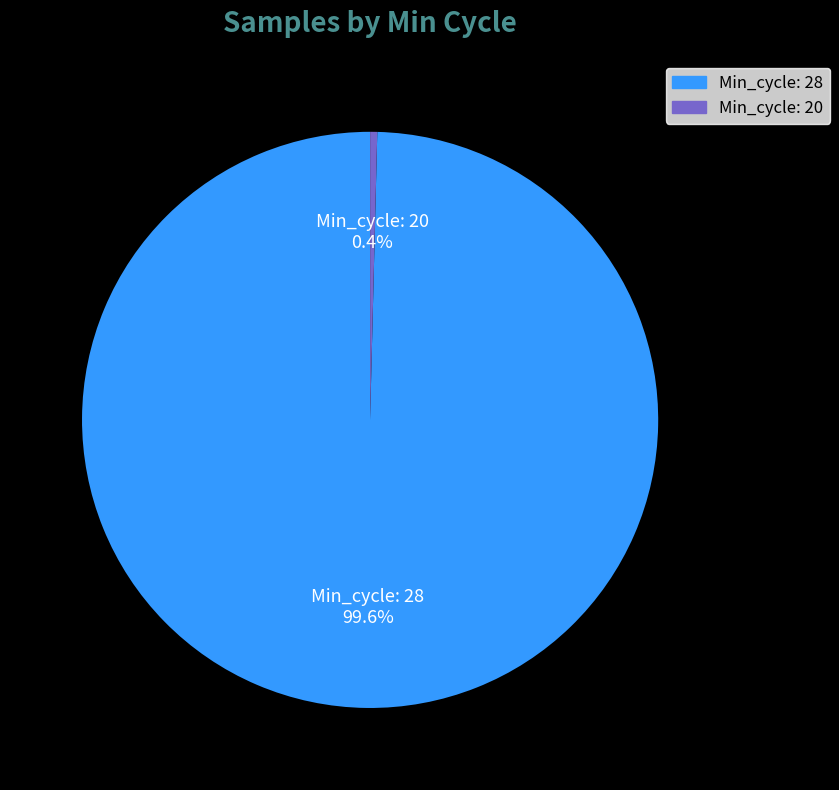

Between Min_cycle: 28 and Min_cycle: 20, which is larger?

Min_cycle: 28